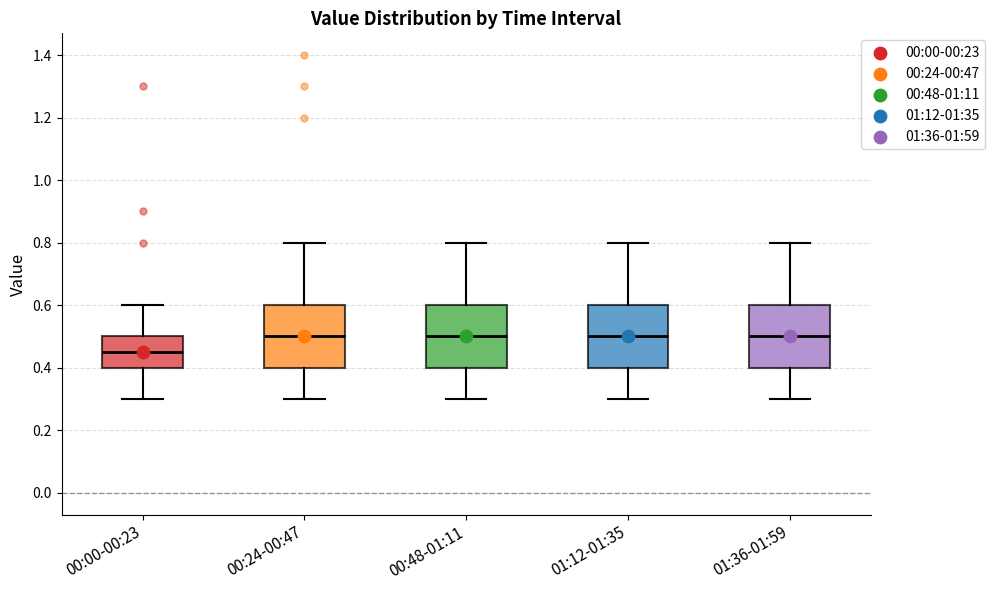

Where does the lower whisker of the box for 01:36-01:59 end on the y-axis? The values are not printed on the chart, so give them approximately, as read against the axis.

0.30